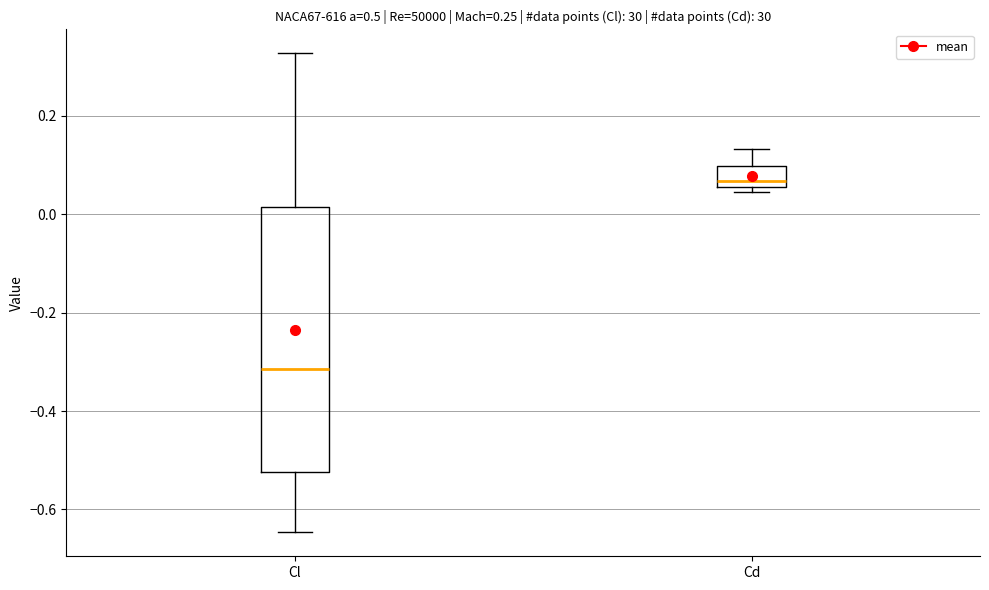

Reading left to right, read every box against the y-axis: the position of its median line, the range the box covers, and the ends of its whiskers. The values are not printed on the chart, so give them approximately, as read against the axis.

Cl: median -0.32, box -0.52 to 0.02, whiskers -0.64 to 0.32
Cd: median 0.06 (just above the box's lower edge), box 0.06 to 0.10, whiskers 0.04 to 0.14